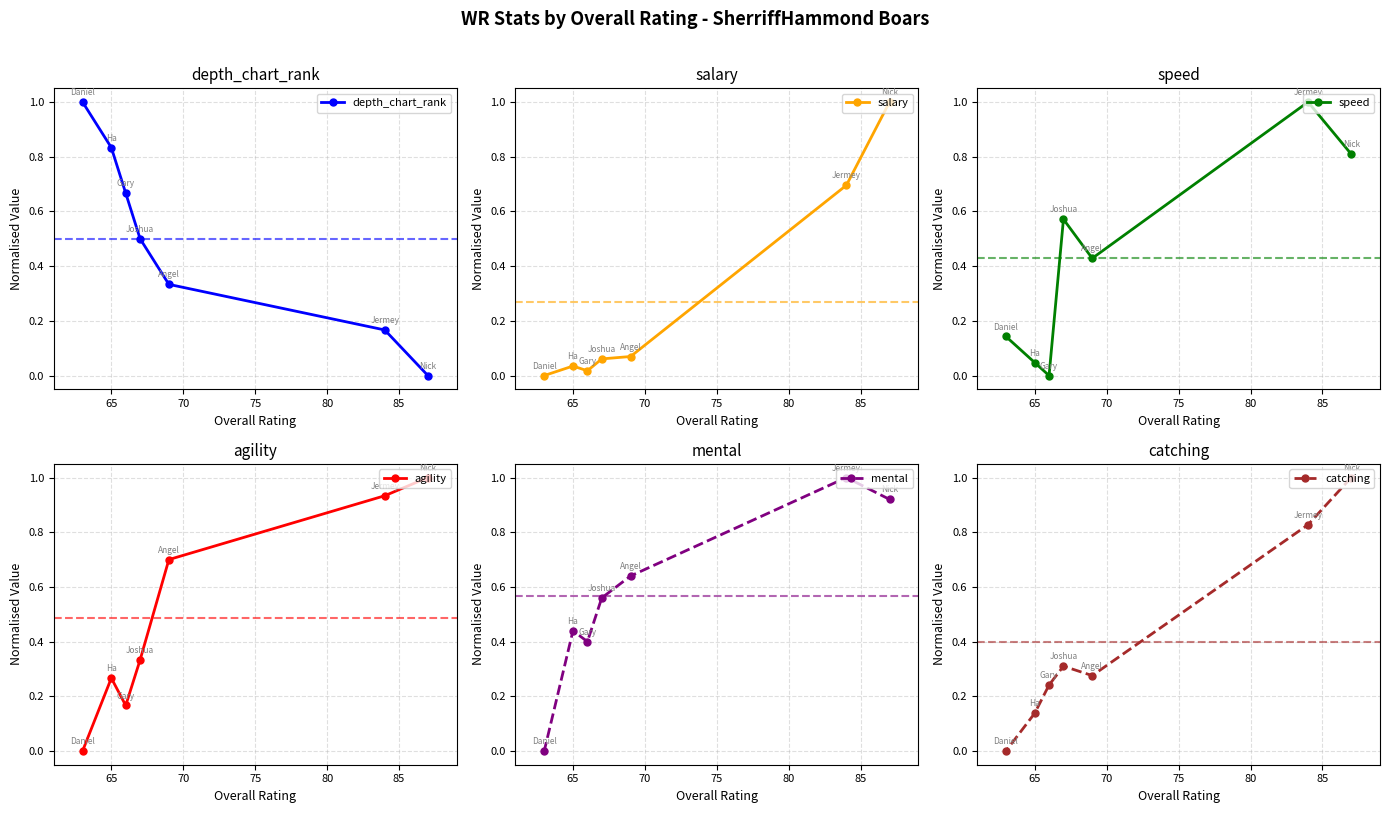

What is the maximum value for depth_chart_rank?

1.0